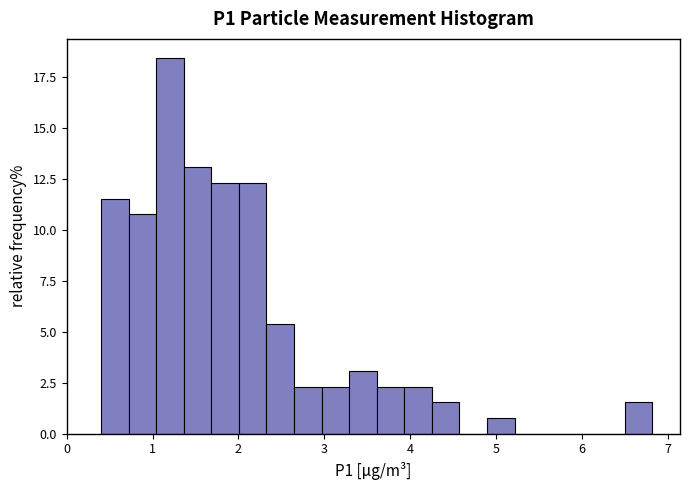

Around what value on the x-axis is the tallest bar? Give the approximate position of its centre, as read against the axis.

1.2